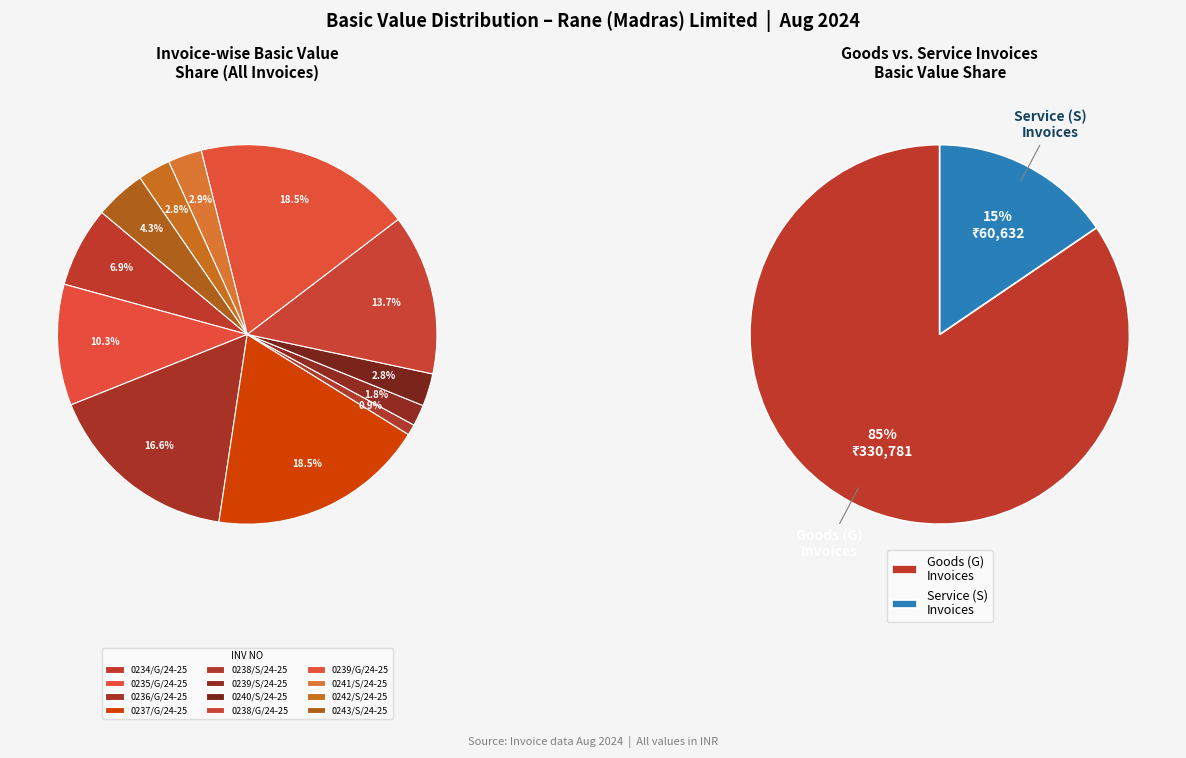

What is the ratio of the value at 0238/G/24-25 to the value at 0240/S/24-25?

4.9